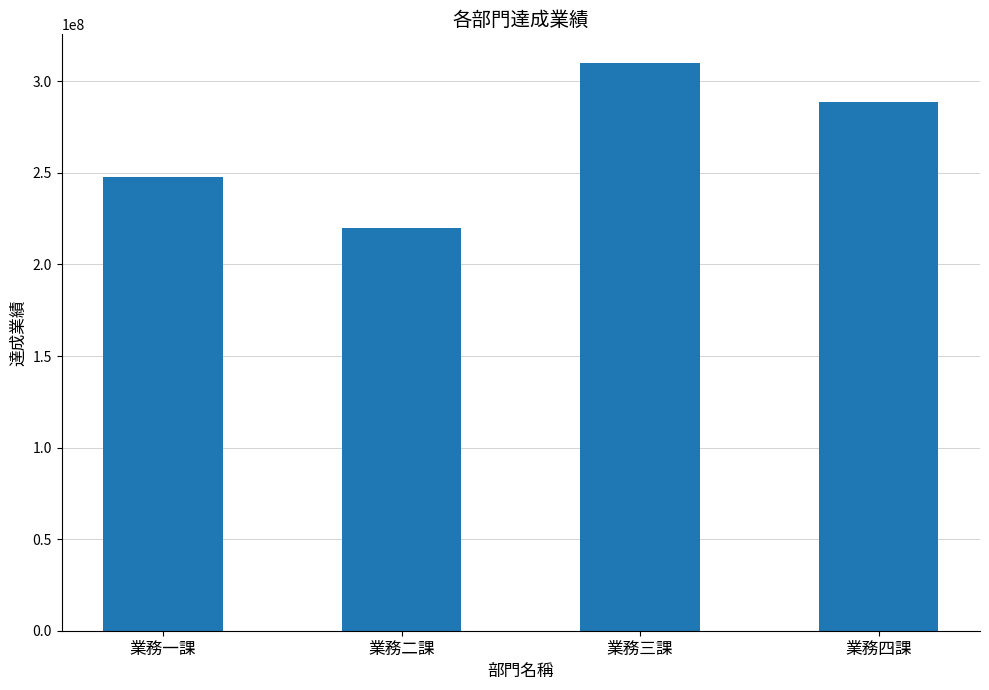

What is the label of the 3rd bar from the left?

業務三課